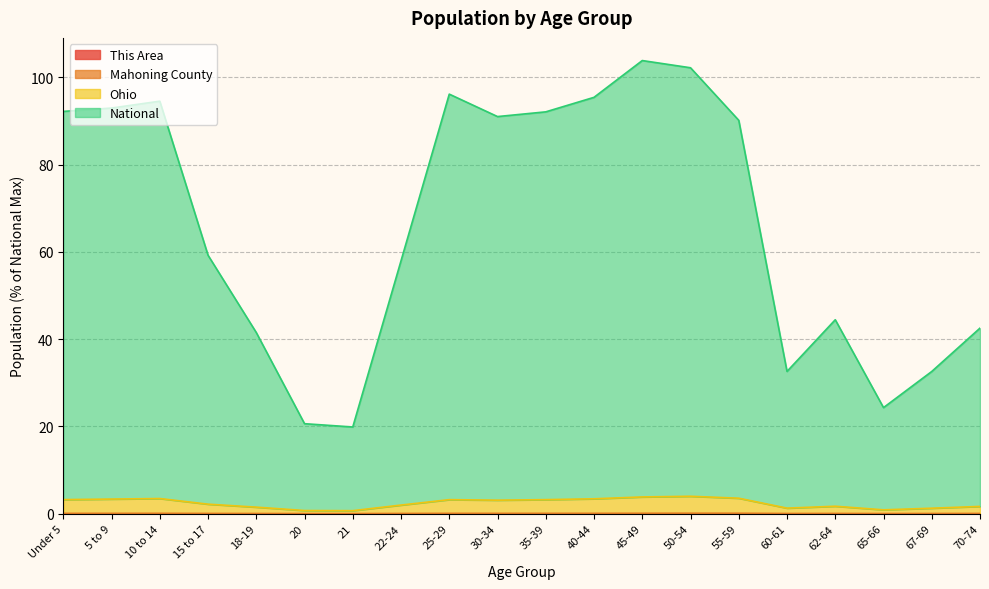

What is the difference between the highest and lowest values at 30-34?

91.0